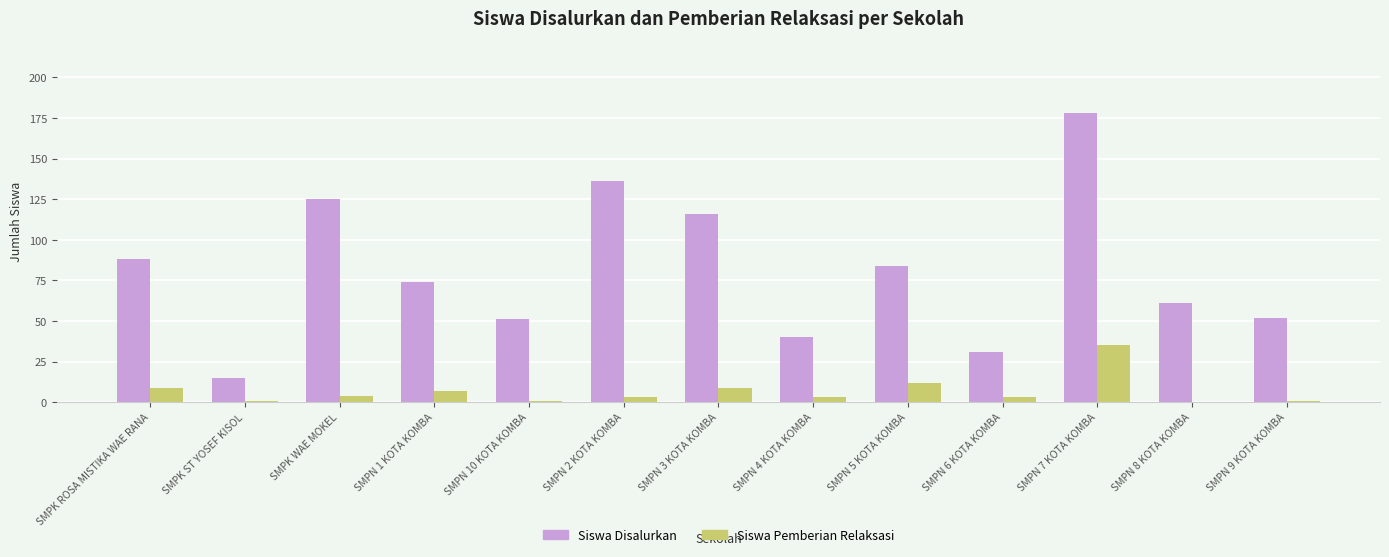

What is the maximum value for Siswa Disalurkan?

178